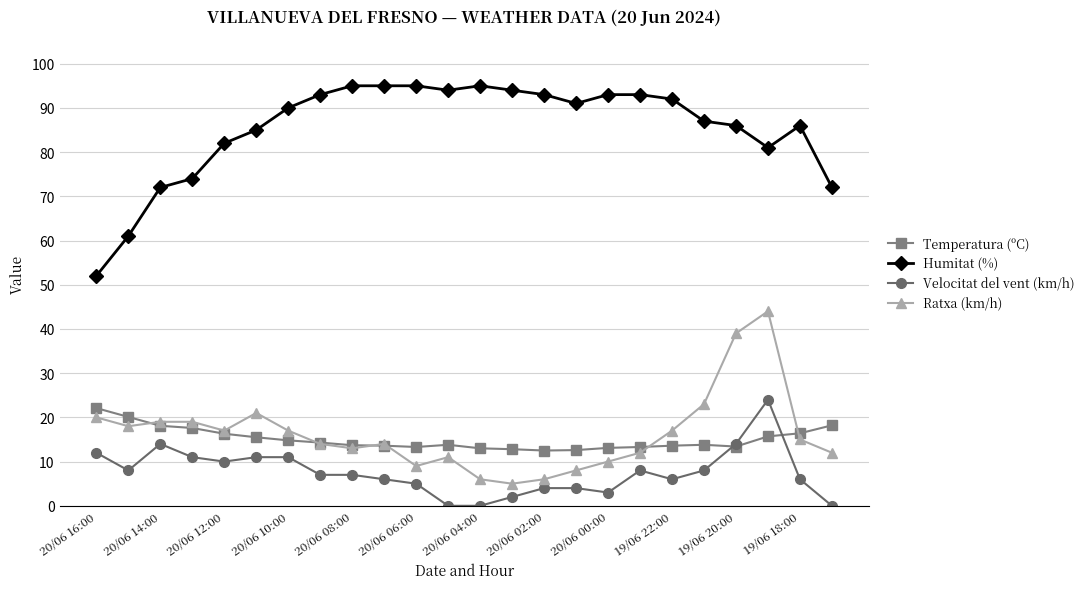

At how many categories does at least one series exceed 58?

23